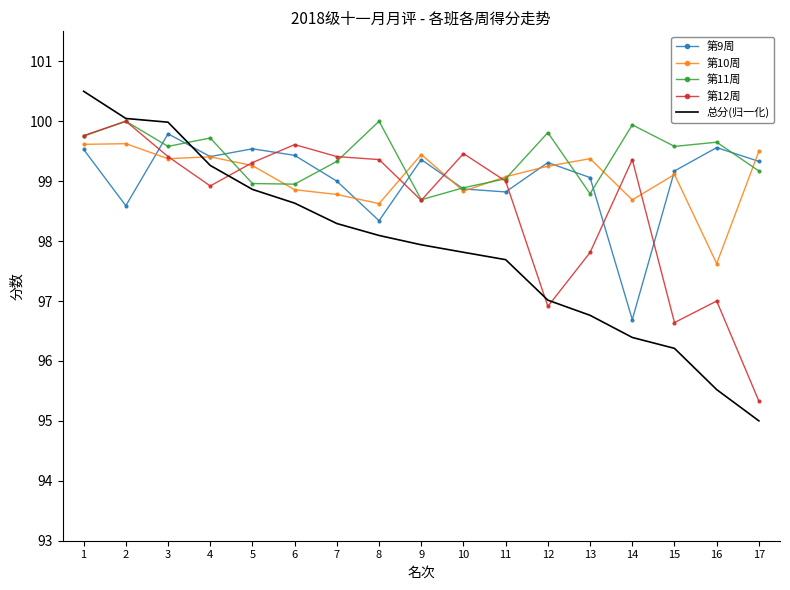

What is the greatest value displayed?

100.5